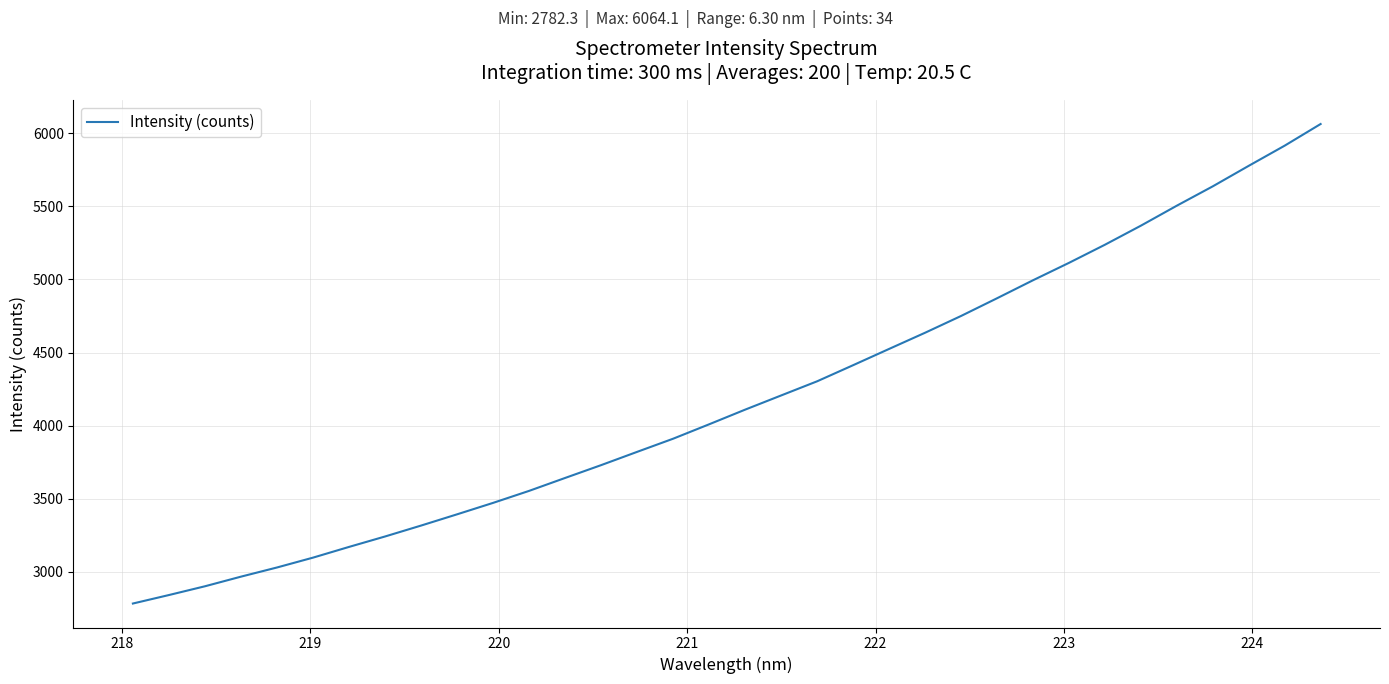

Does the chart display data point markers on the line(s)?

No